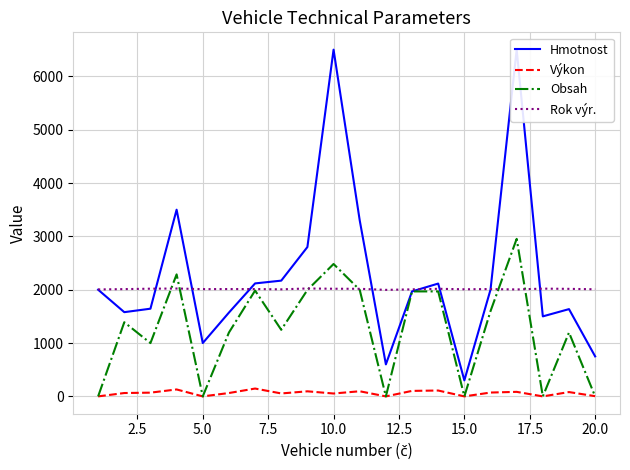

True or false: Výkon and Rok výr. cross at least once.

False